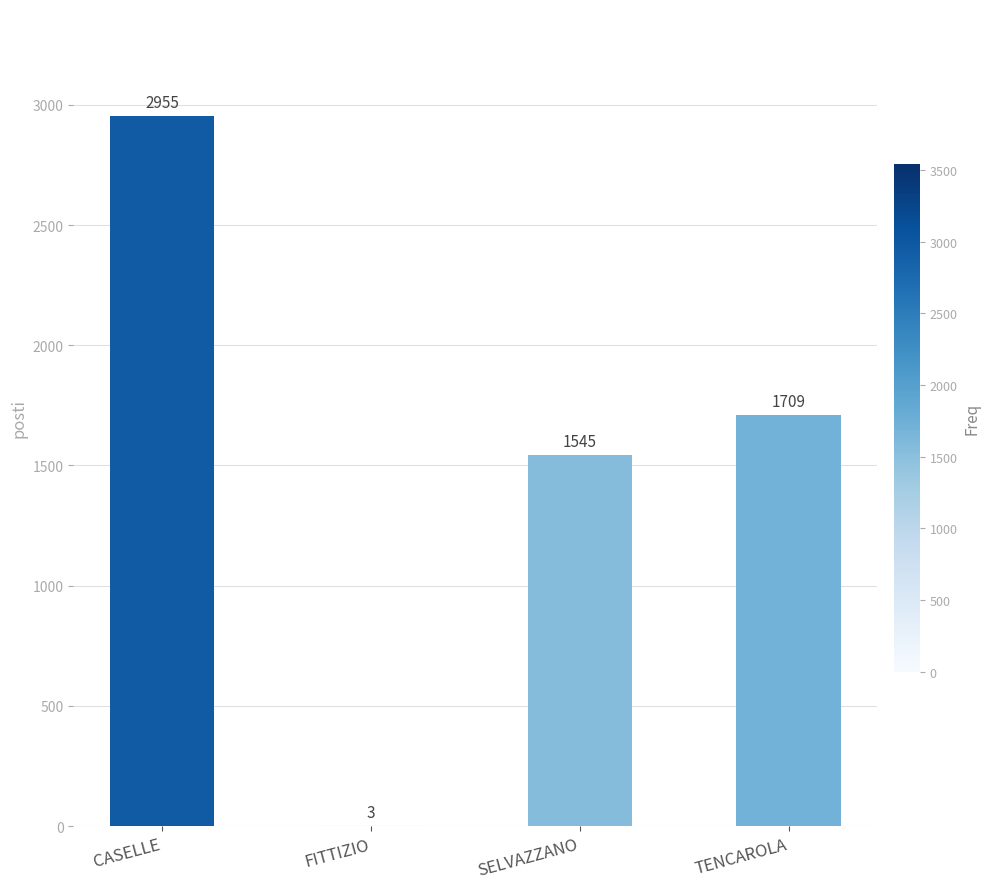

Reading left to right, extract all data points from this chart.

CASELLE=2955	FITTIZIO=3	SELVAZZANO=1545	TENCAROLA=1709